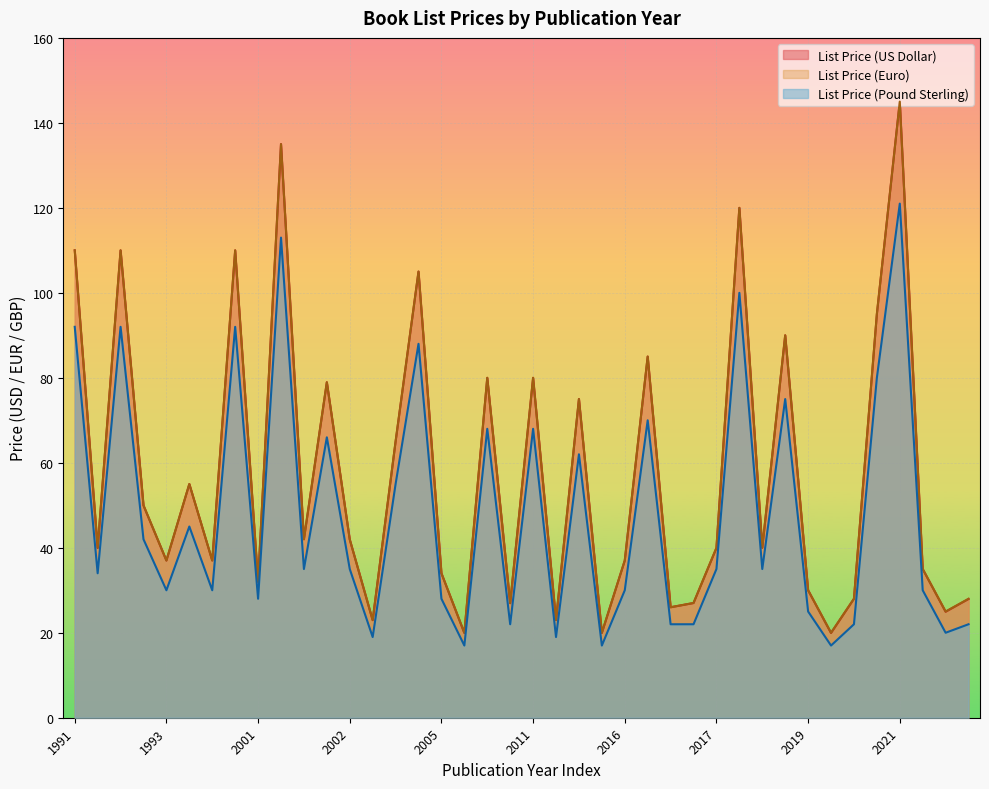

True or false: List Price (Pound Sterling) has a value of 9.9 at 2019.

False